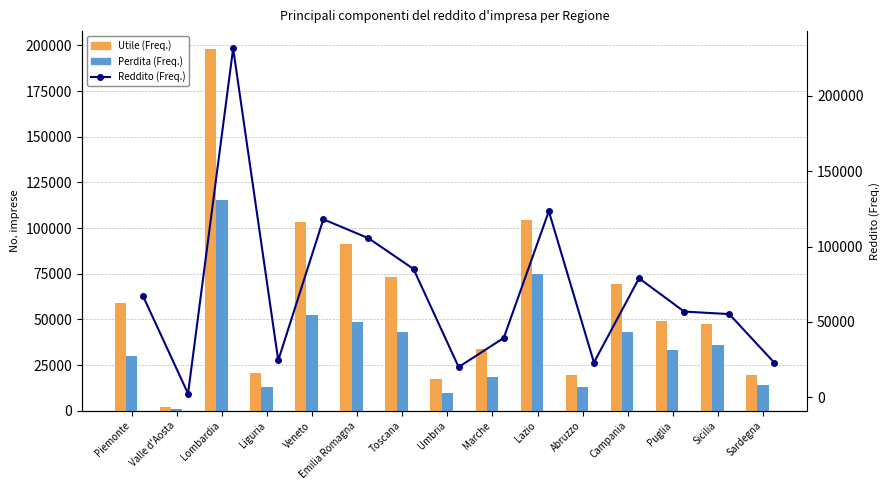

What is the total value across all series at Marche?

91967